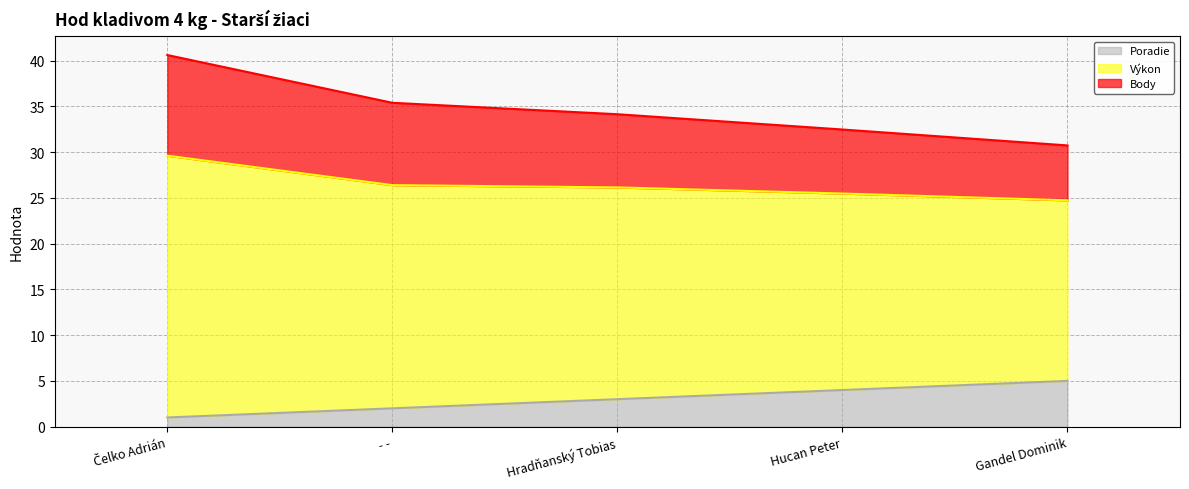

What is the value of the Poradie point at the 2nd from the left?

2.0